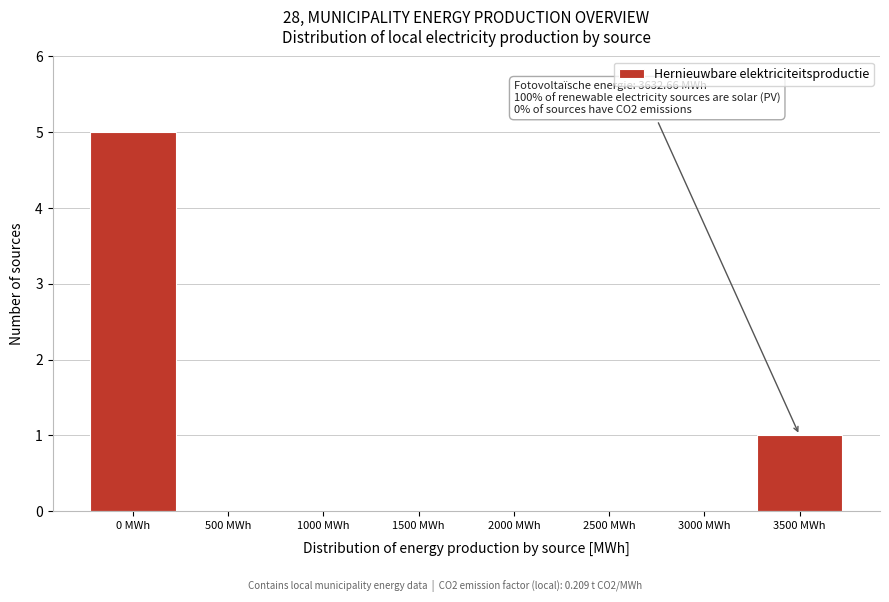

Reading right to left, what are all the values shown in this chart?

3500 MWh=1	3000 MWh=0	2500 MWh=0	2000 MWh=0	1500 MWh=0	1000 MWh=0	500 MWh=0	0 MWh=5